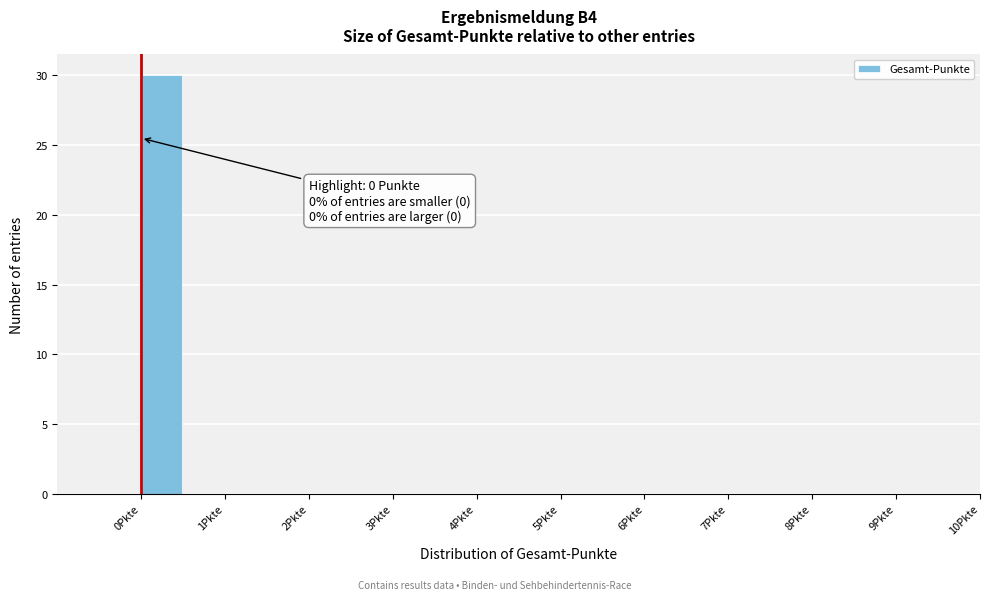

Which range on the x-axis has the tallest bar?

0.0 to 0.5